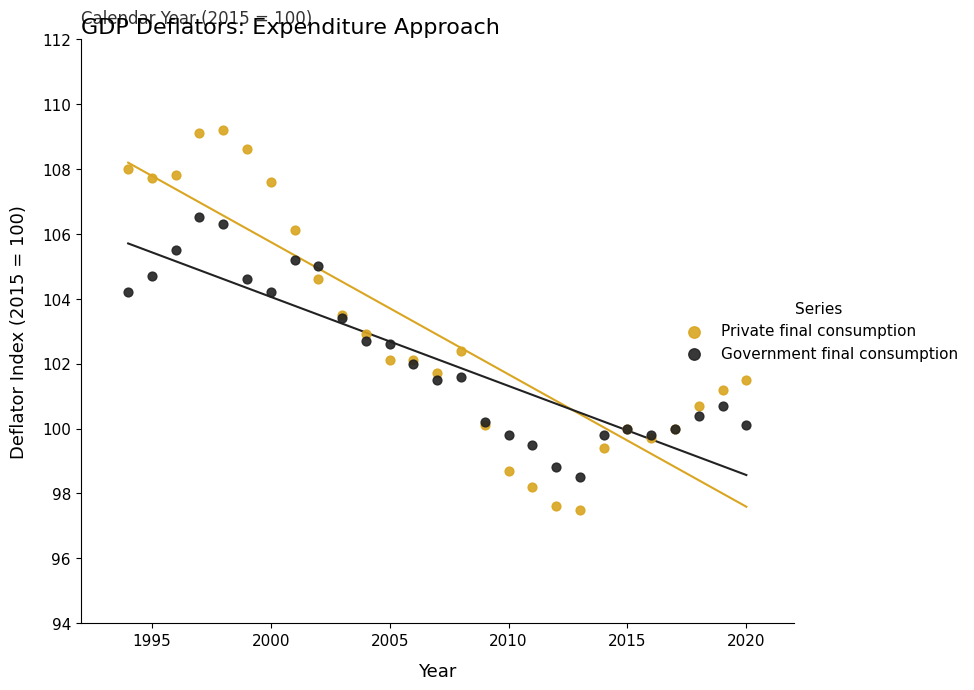

Which series reaches the minimum Y coordinate?

Private final consumption